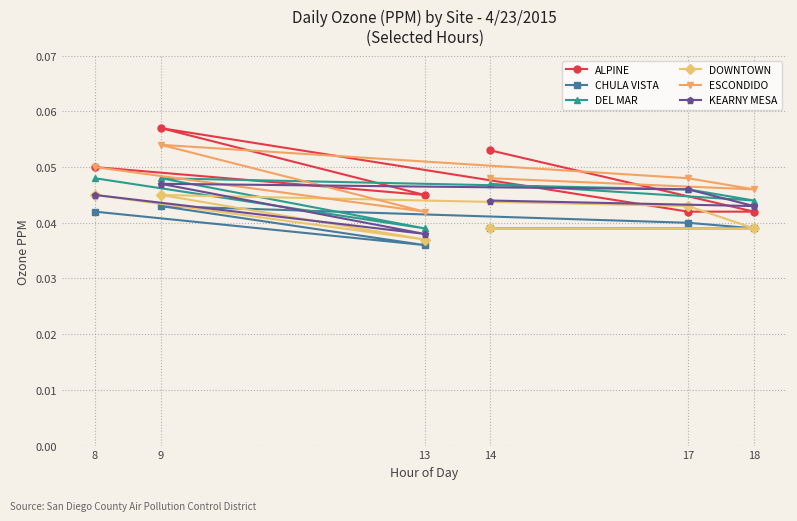

Which series has the largest total across all categories?

ALPINE